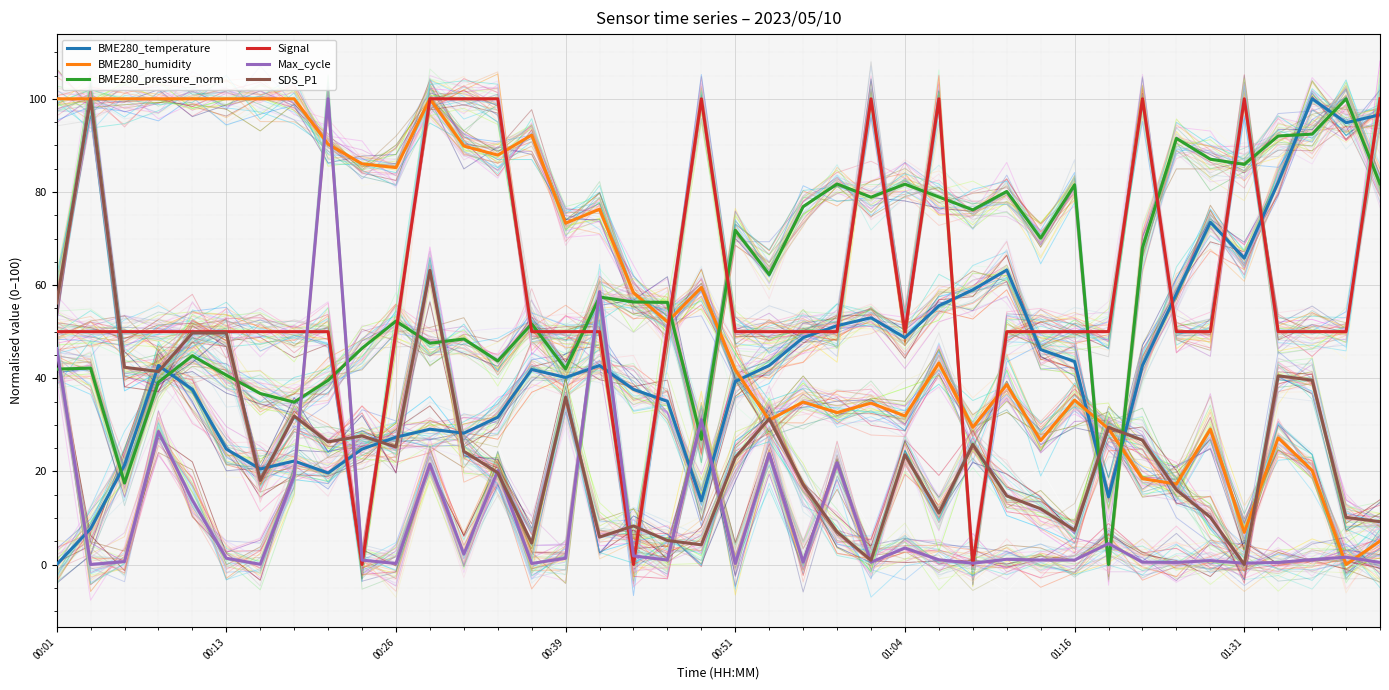

What is the maximum value for Max_cycle?

100.0